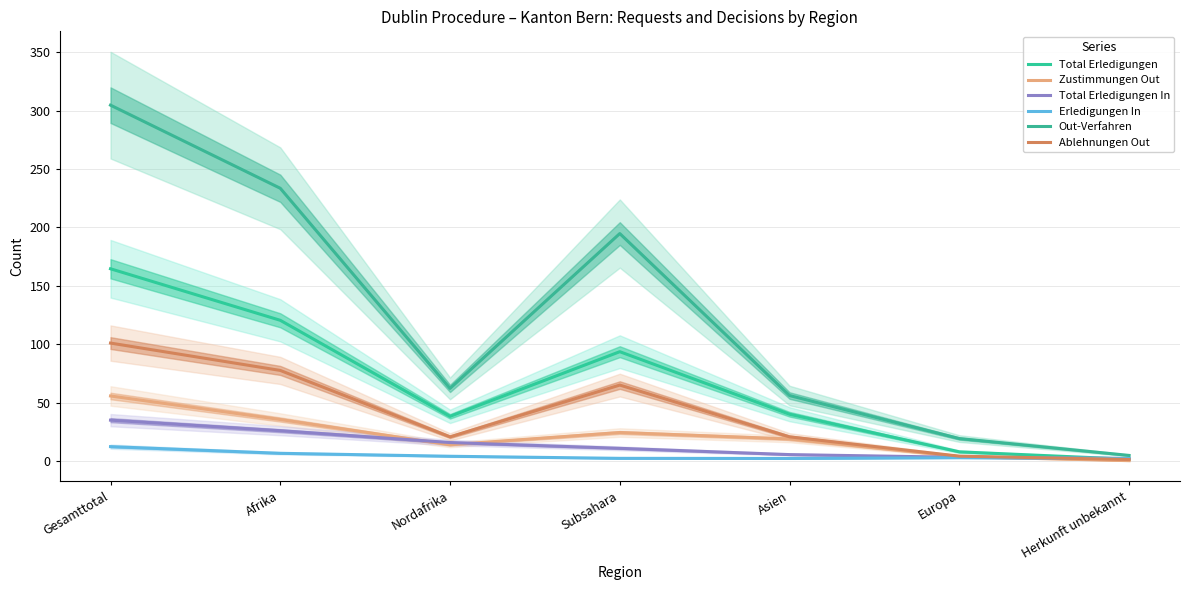

What are all the series names shown in the legend?

Total Erledigungen, Zustimmungen Out, Total Erledigungen In, Erledigungen In, Out-Verfahren, Ablehnungen Out